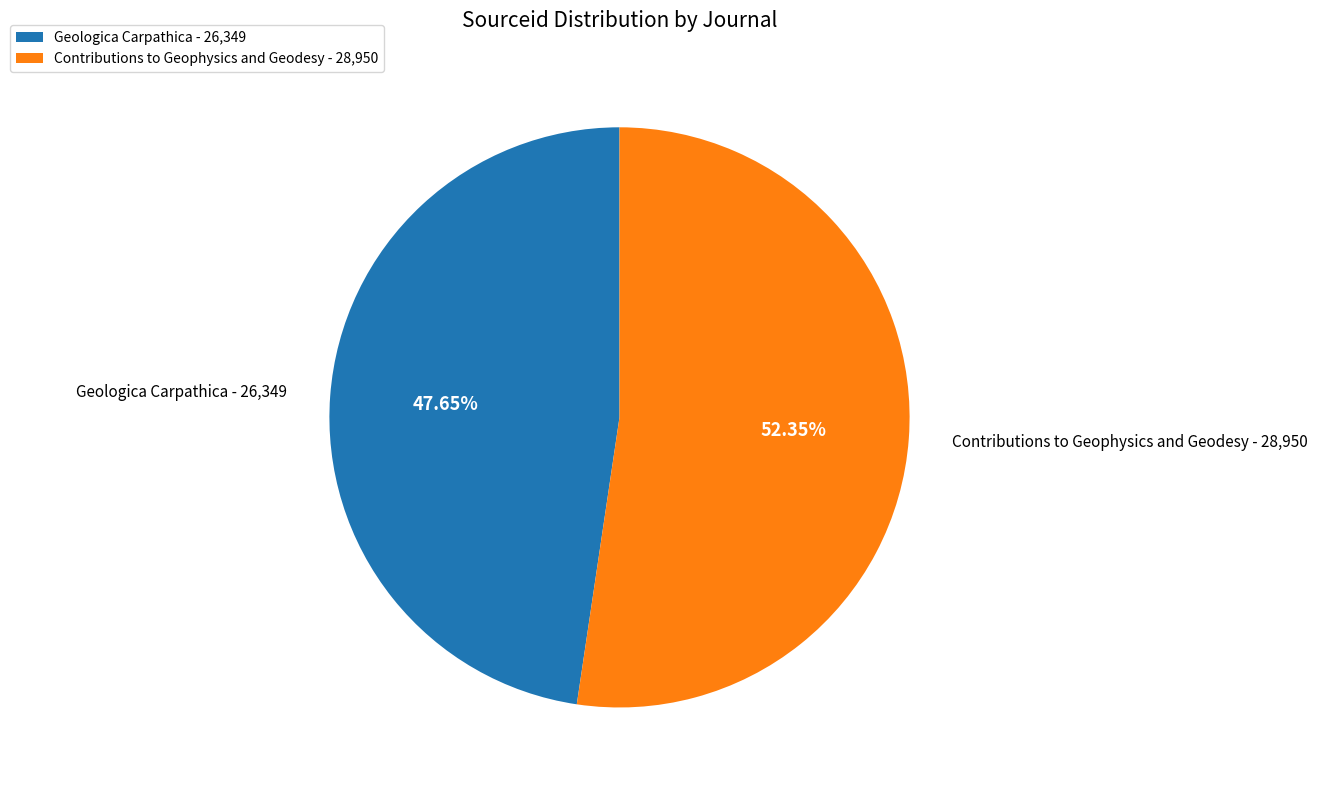

Which category has the smallest portion of the pie?

Geologica Carpathica